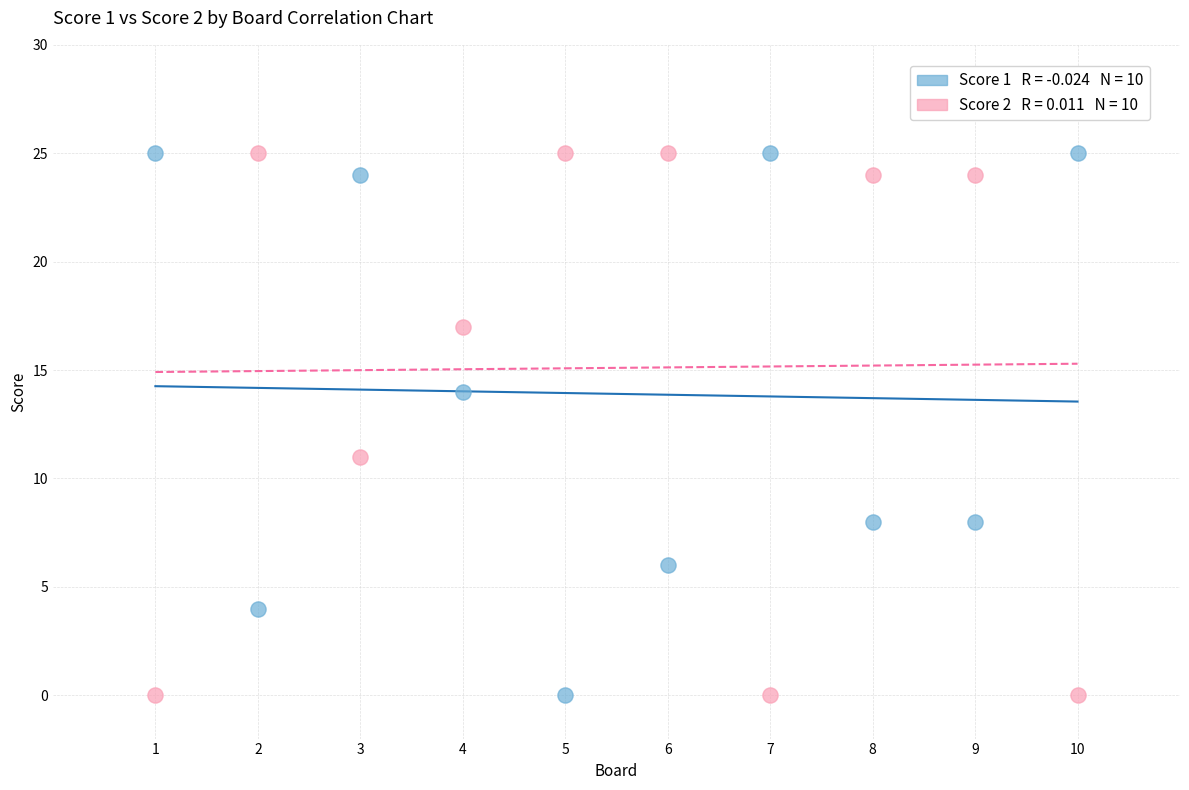

Across all data points, what is the range of Y values (max minus min)?

25